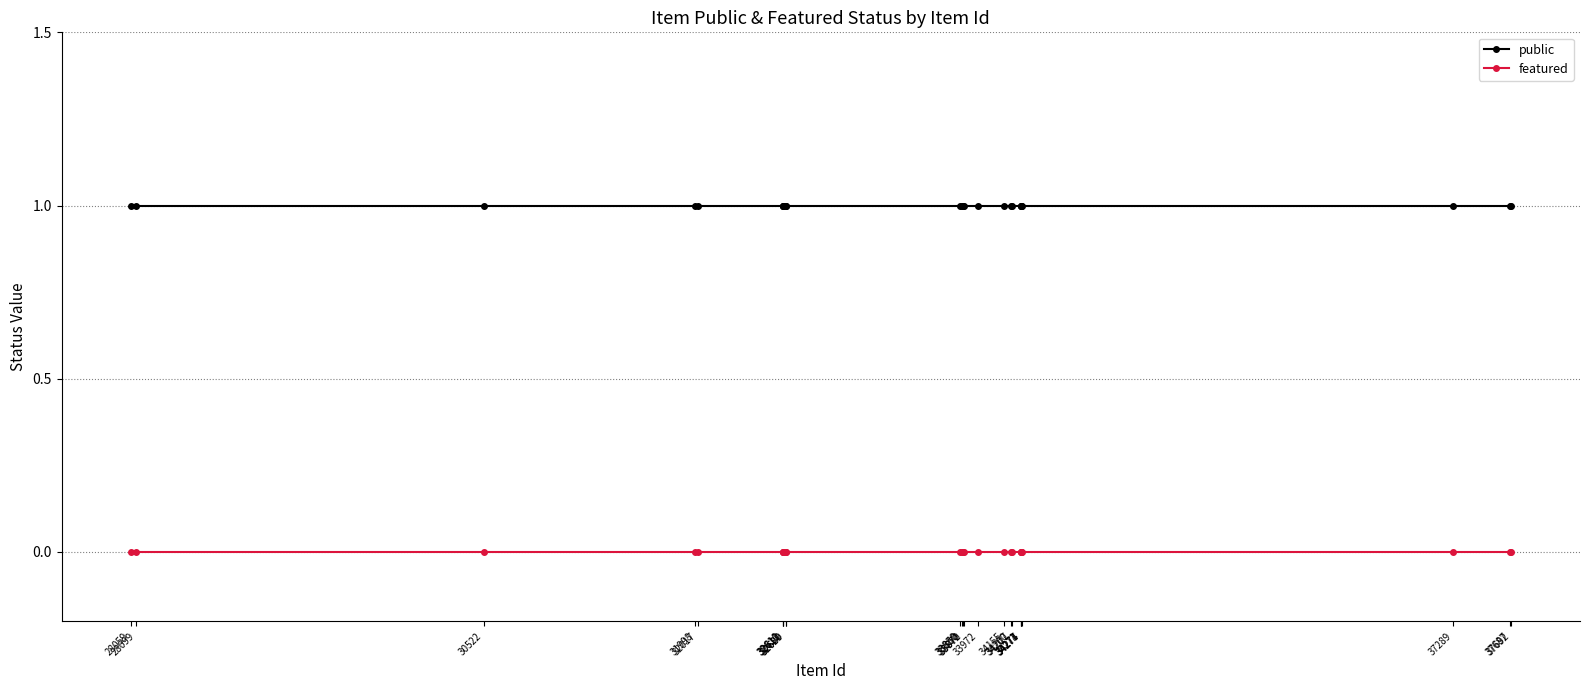

At which label is featured closest to 0?

37692